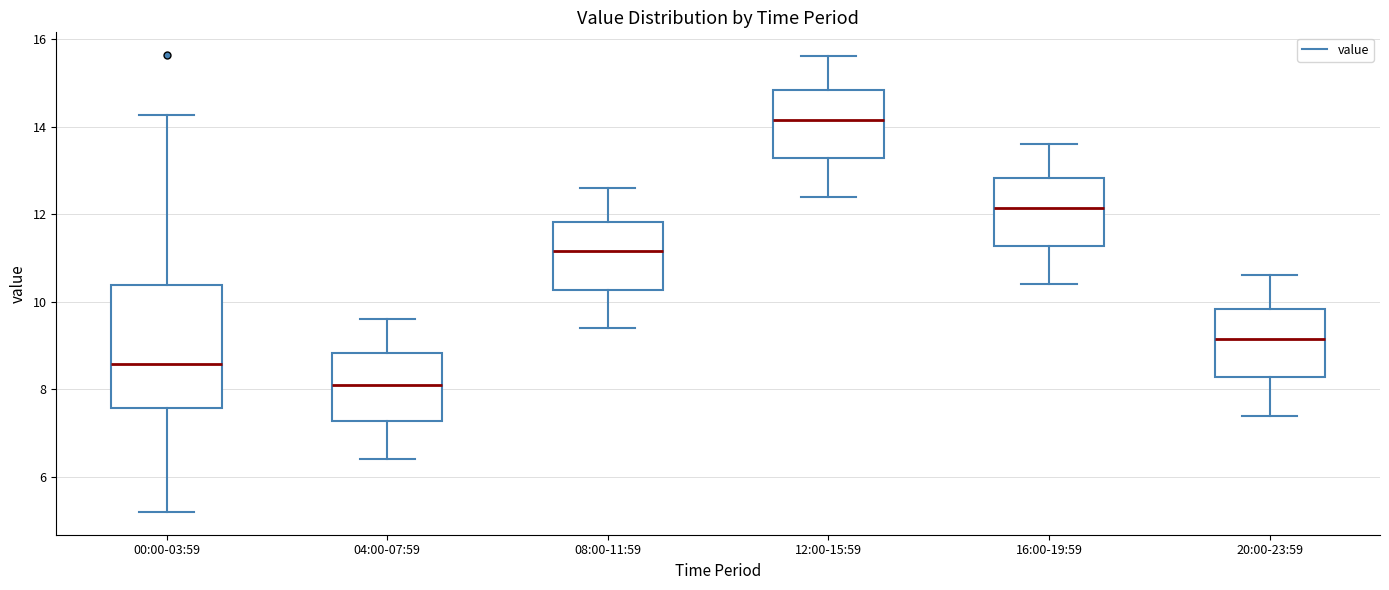

Where does the lower whisker of the box for 00:00-03:59 end on the y-axis? The values are not printed on the chart, so give them approximately, as read against the axis.

5.2